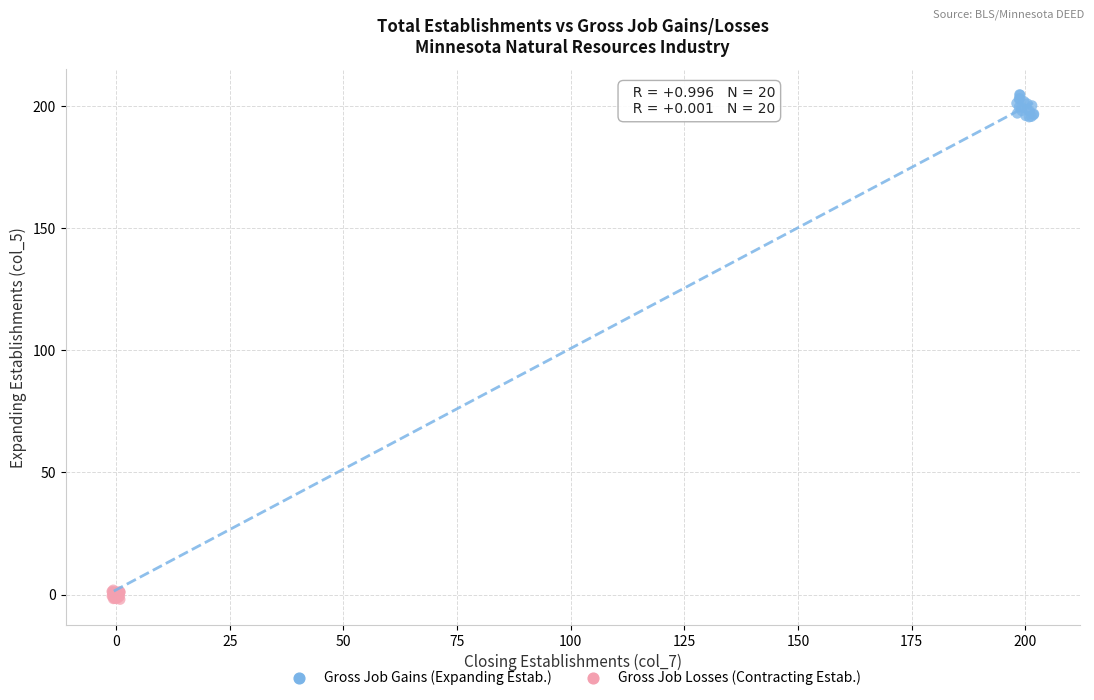

Which series has the widest spread of Y values?

Gross Job Gains (Expanding Estab.)